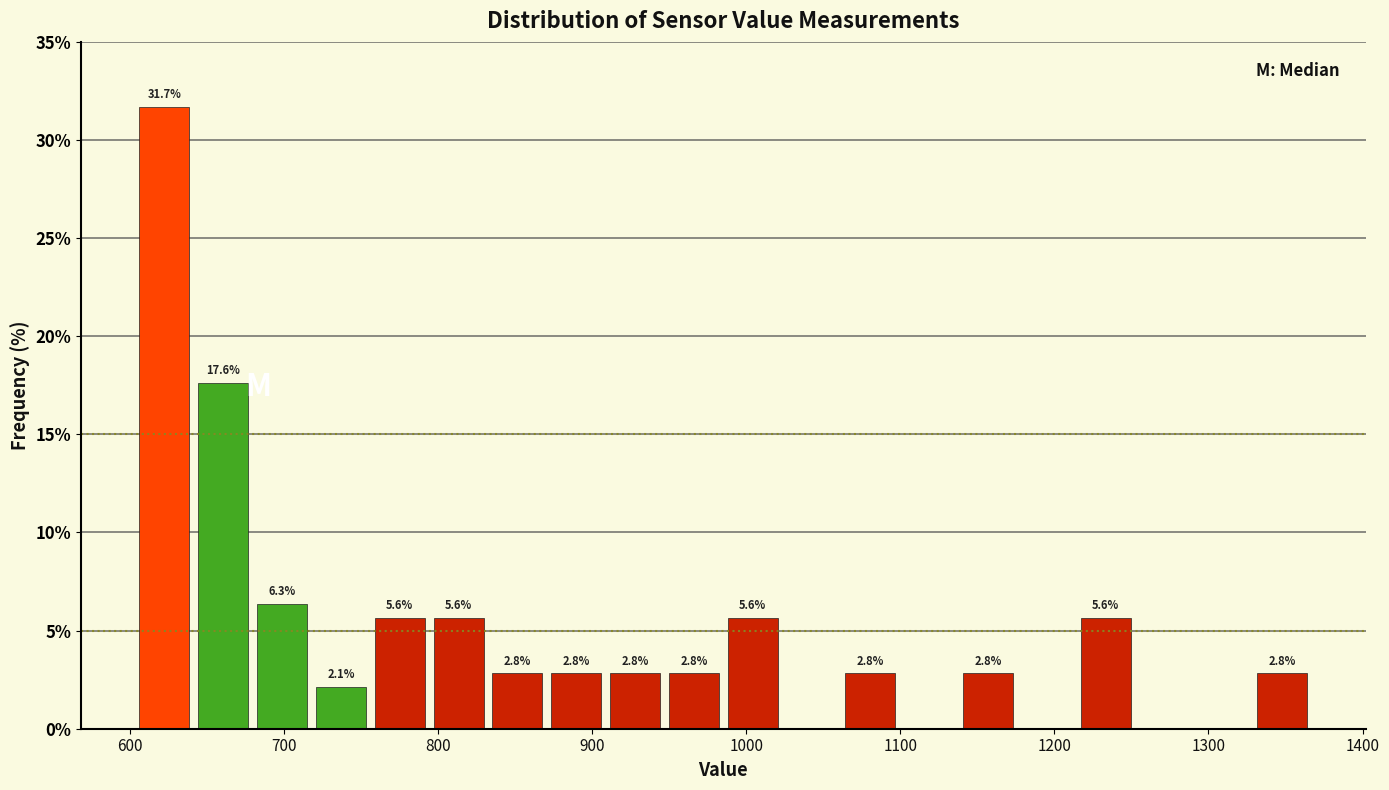

Around what value on the x-axis is the tallest bar? Give the approximate position of its centre, as read against the axis.

620